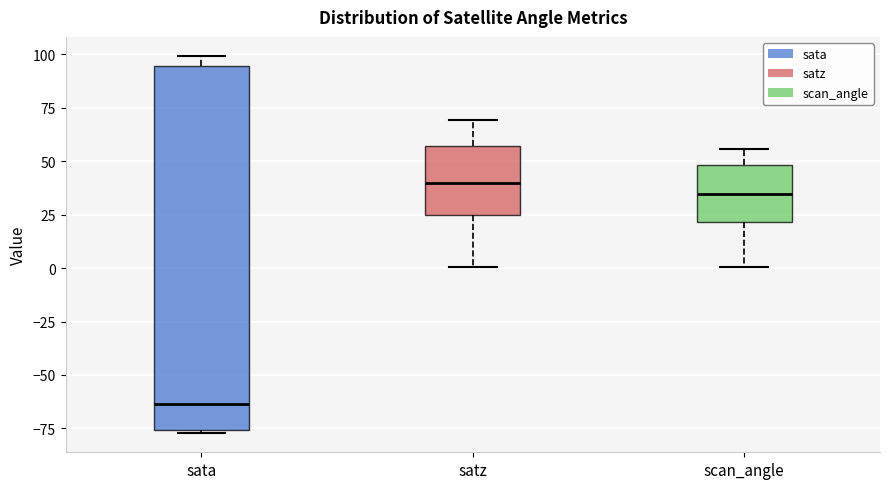

Reading left to right, read every box against the y-axis: the position of its median line, the range the box covers, and the ends of its whiskers. The values are not printed on the chart, so give them approximately, as read against the axis.

sata: median -65, box -75 to 95, whiskers -75 (just below the box's lower edge) to 100
satz: median 40, box 25 to 55, whiskers 0 to 70
scan_angle: median 35, box 20 to 50, whiskers 0 to 55